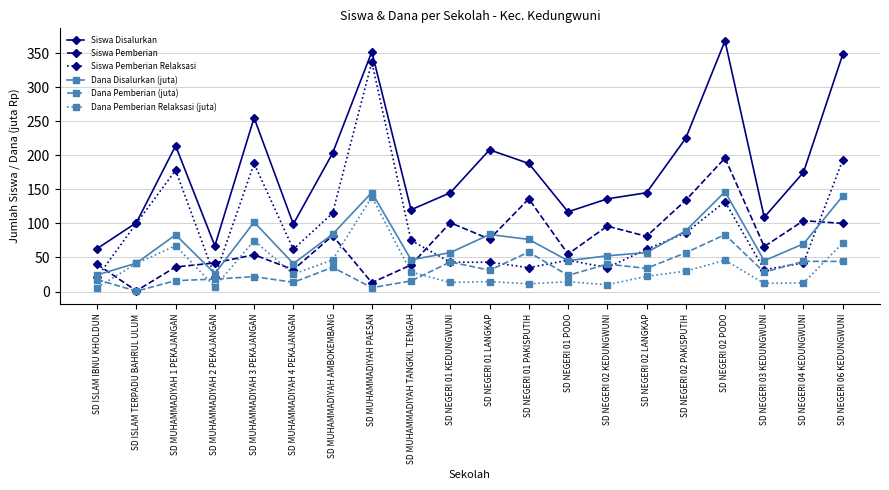

Rank the series by their maximum value, from lowest to highest.

Dana Pemberian (juta), Dana Pemberian Relaksasi (juta), Dana Disalurkan (juta), Siswa Pemberian, Siswa Pemberian Relaksasi, Siswa Disalurkan